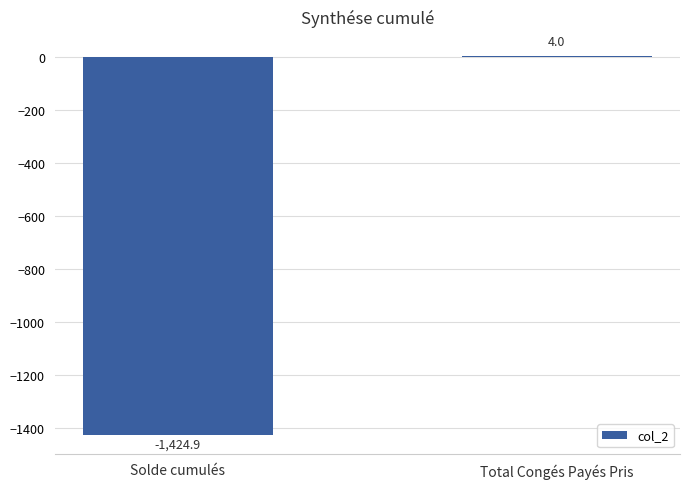

At which category does the chart reach its peak across all series?

Total Congés Payés Pris